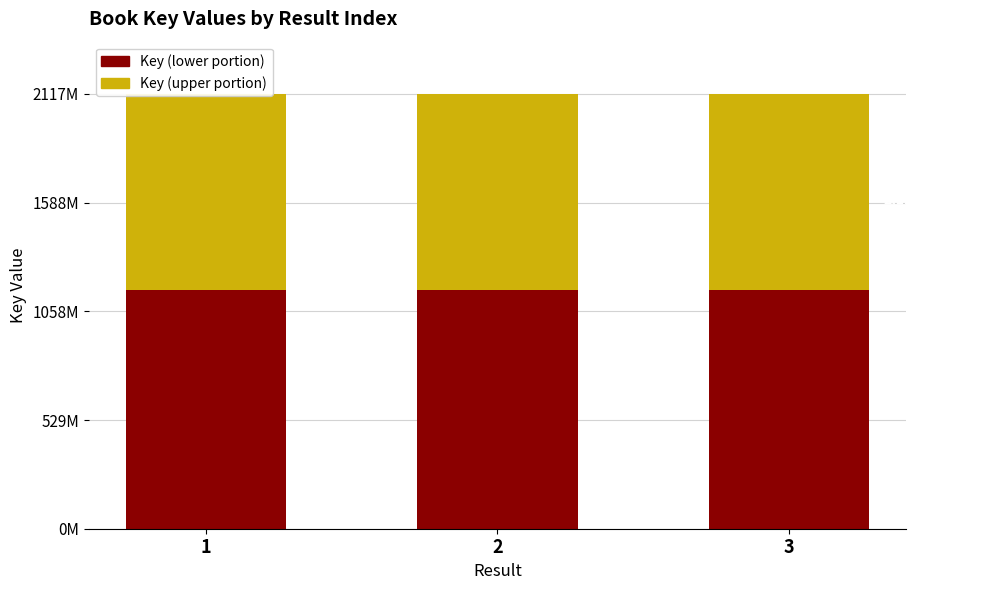

What value does the Key (upper portion) series have at 2?

953058861.9